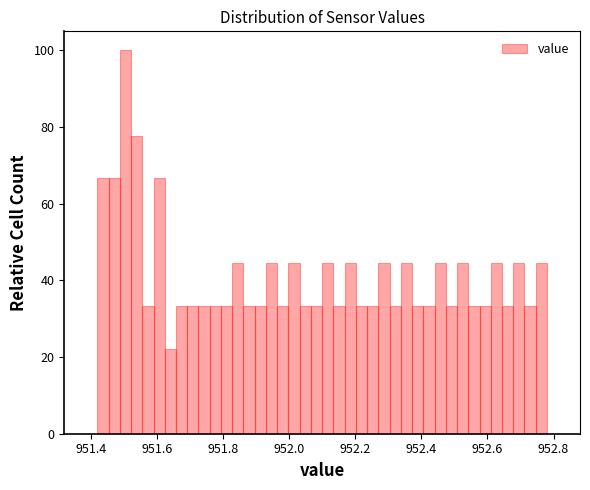

Around what value on the x-axis is the tallest bar? Give the approximate position of its centre, as read against the axis.

951.50